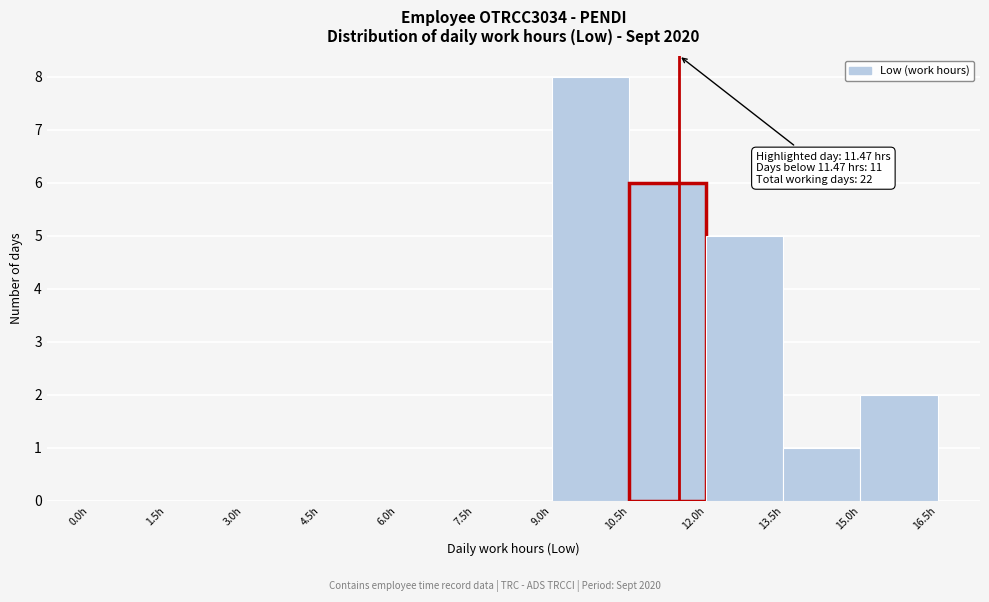

Over which range of the x-axis is the bar tallest?

9.0 to 10.5